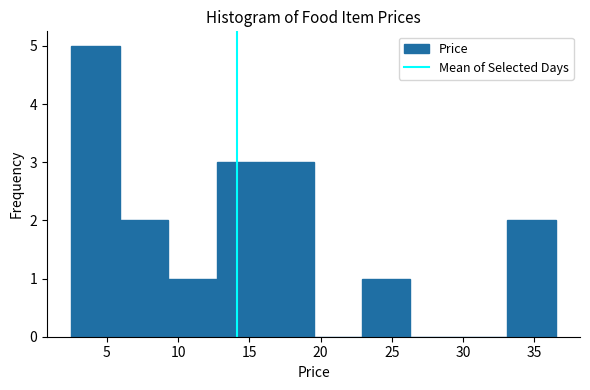

Reading left to right, list every bar in this chart as the range it spans on the x-axis followed by its height. Neither the bar edges nor the heights are printed on the chart, so give them approximately, as read against the axes.

2.5 to 6.0: 5
6.0 to 9.5: 2
9.5 to 12.5: 1
12.5 to 16.0: 3
16.0 to 19.5: 3
19.5 to 23.0: 0
23.0 to 26.5: 1
26.5 to 29.5: 0
29.5 to 33.0: 0
33.0 to 36.5: 2